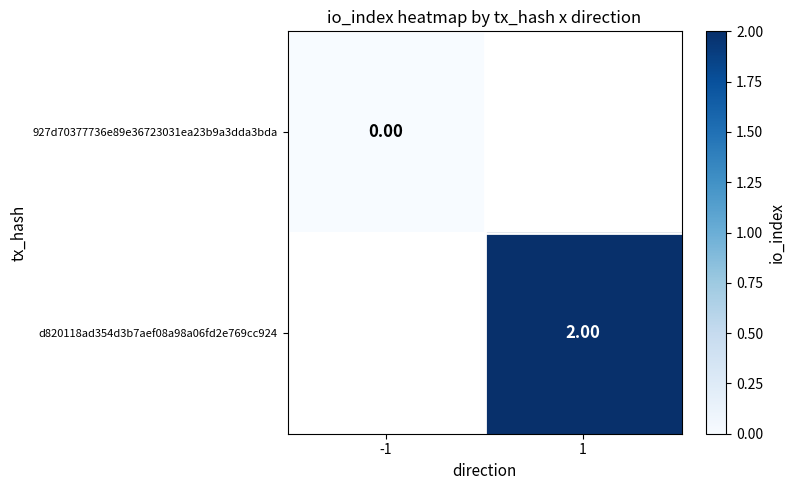

Which series has the largest range (max minus min)?

927d70377736e89e36723031ea23b9a3dda3bda